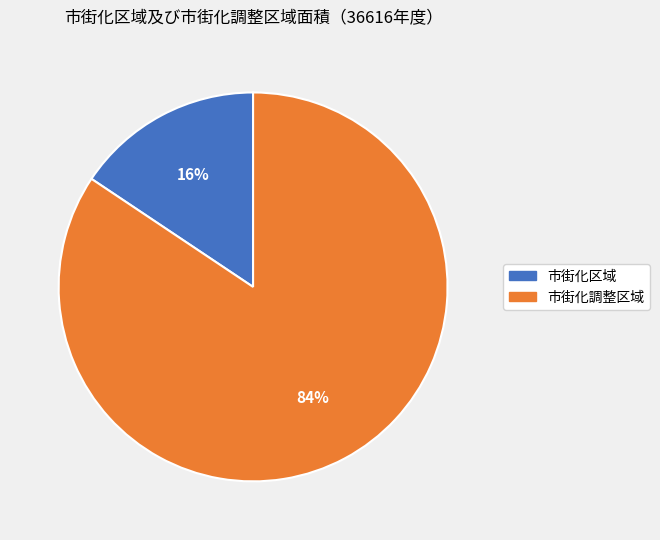

Between 市街化区域 and 市街化調整区域, which is larger?

市街化調整区域